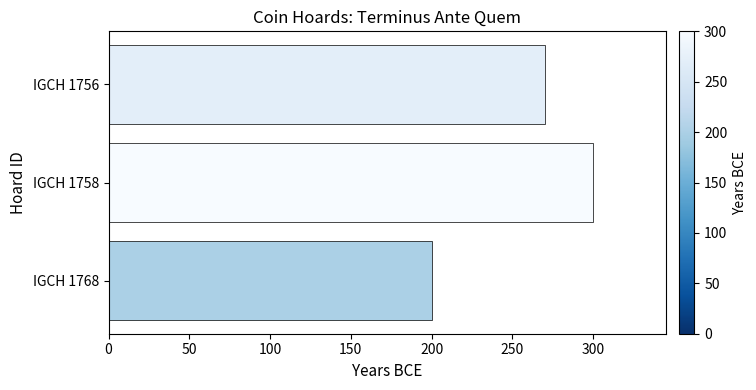

Reading bottom to top, transcribe all the data shown in this chart.

200	300	270